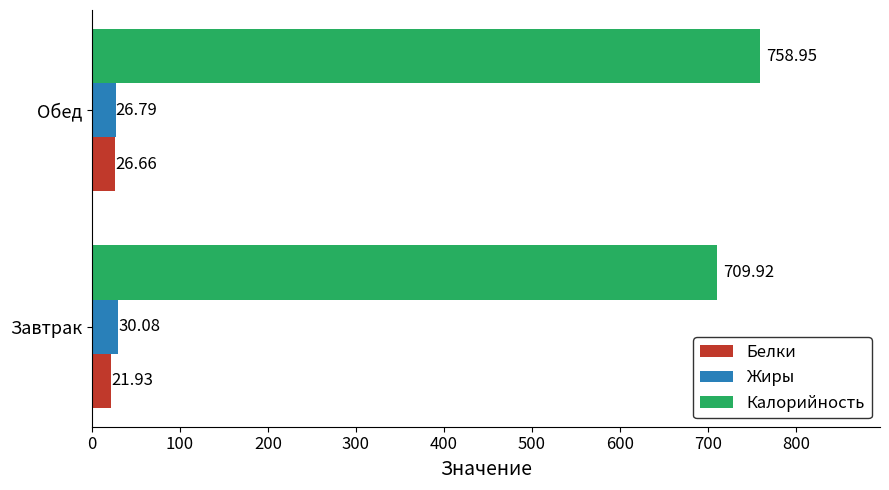

What is the difference between the maximum and minimum values in the Калорийность series?

49.0